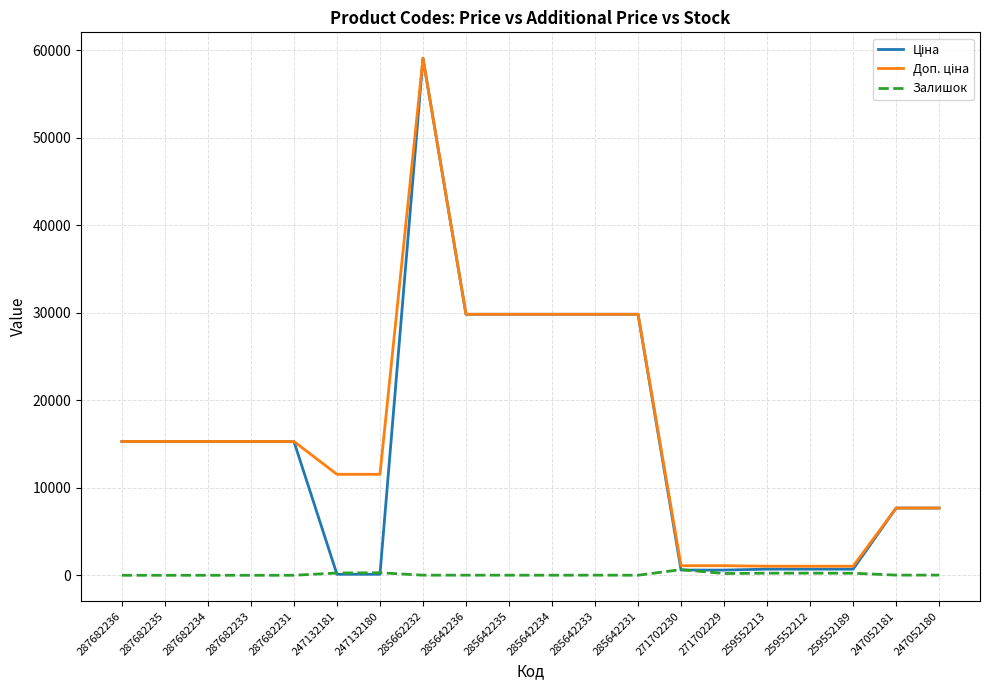

At which category is the sum across all series the highest?

285662232